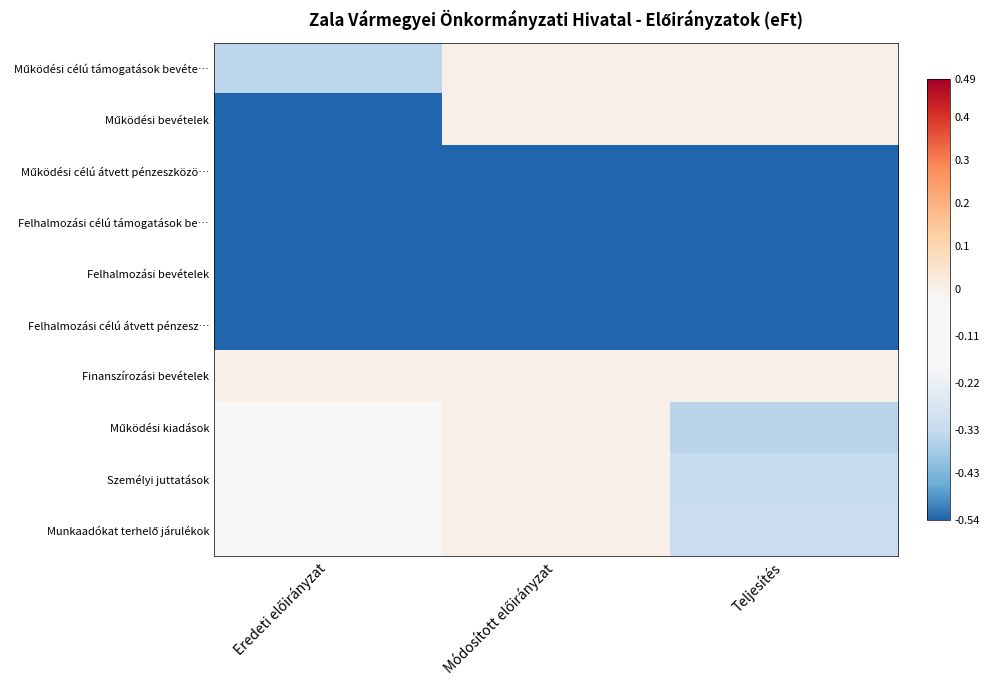

What is the minimum value shown in the chart?

-1.0